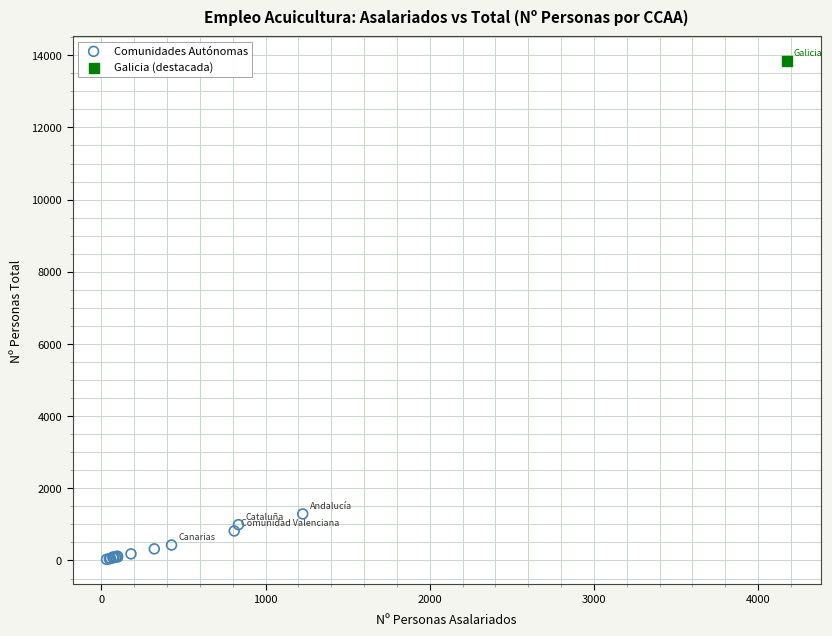

What are all the series names shown in the legend?

Comunidades Autónomas, Galicia (destacada)